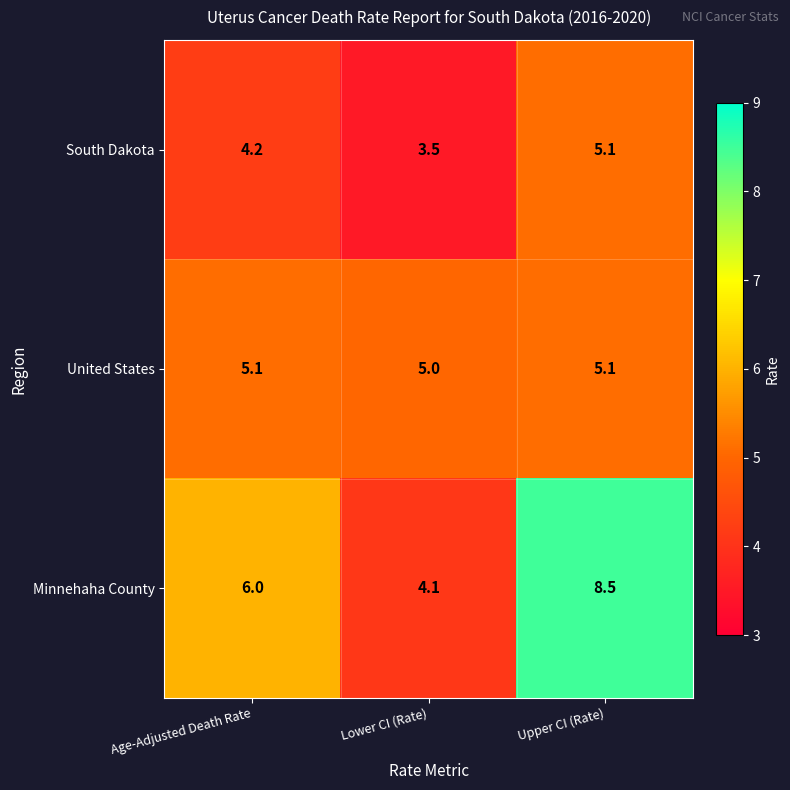

True or false: South Dakota has a value of 5.1 at Upper CI (Rate).

True